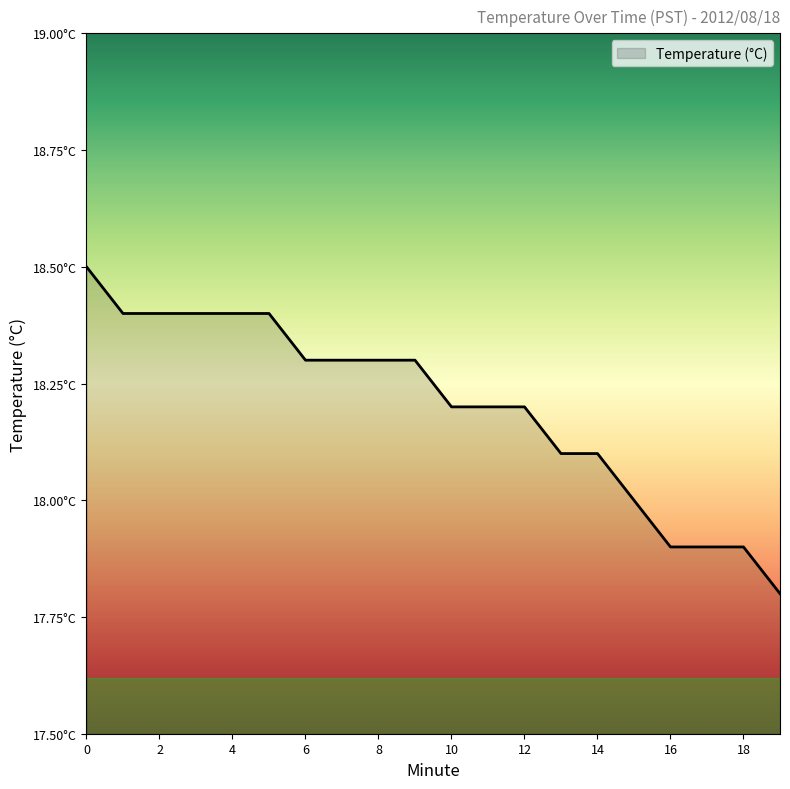

Does the chart have visible grid lines?

No